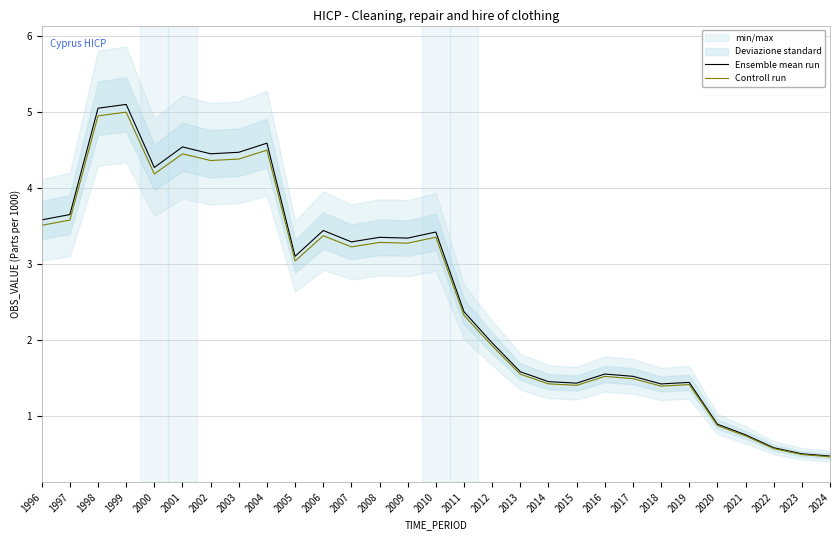

Which label corresponds to the largest value in the chart?

1999